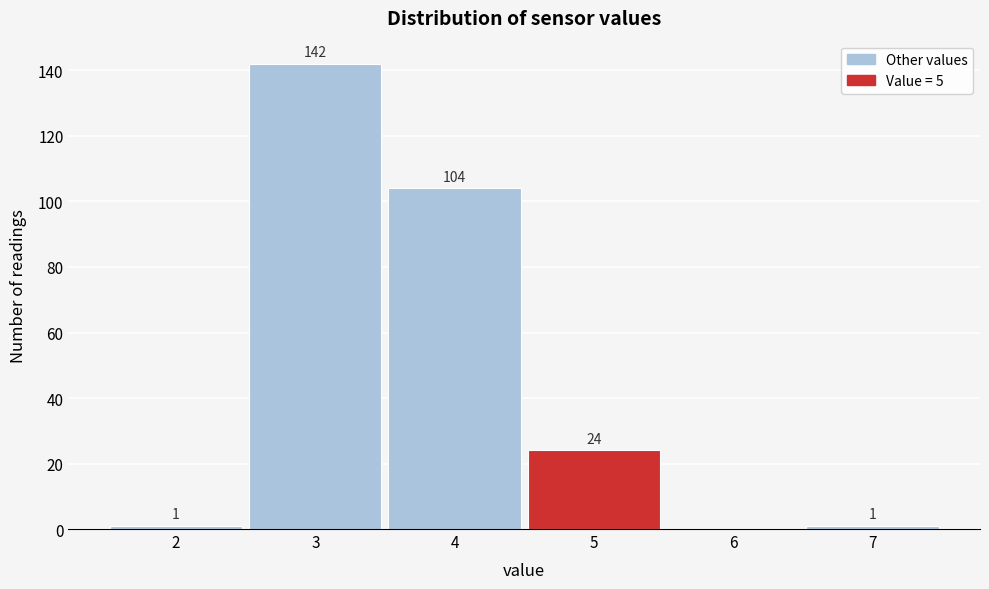

Which range on the x-axis has the tallest bar?

2.5 to 3.5